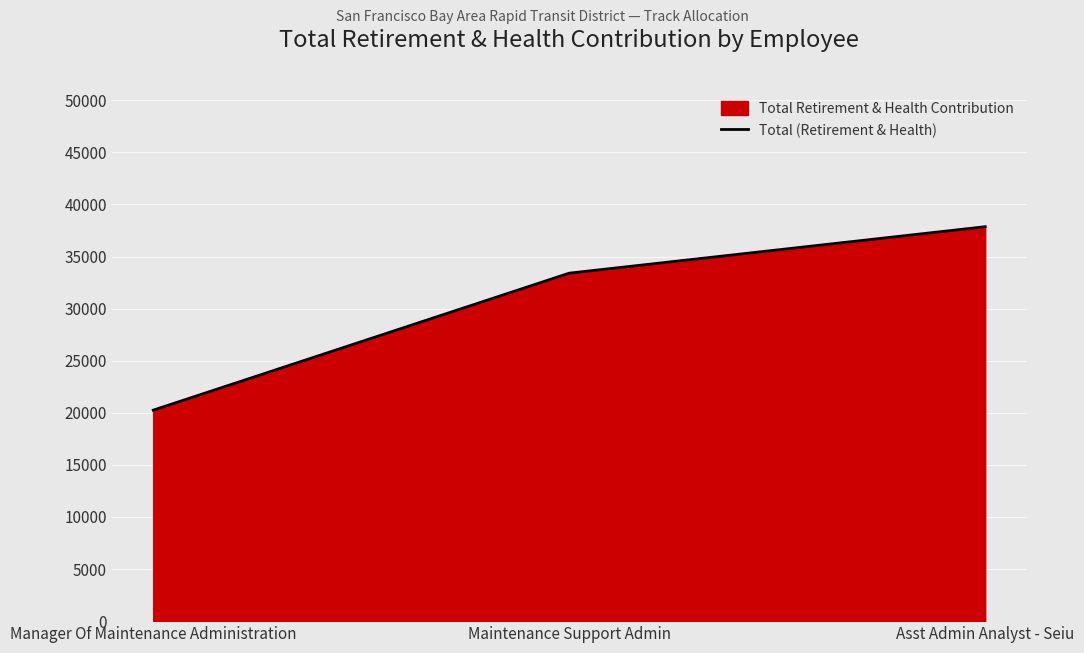

List the labels in order of value, smallest first.

Manager Of Maintenance Administration, Maintenance Support Admin, Asst Admin Analyst - Seiu